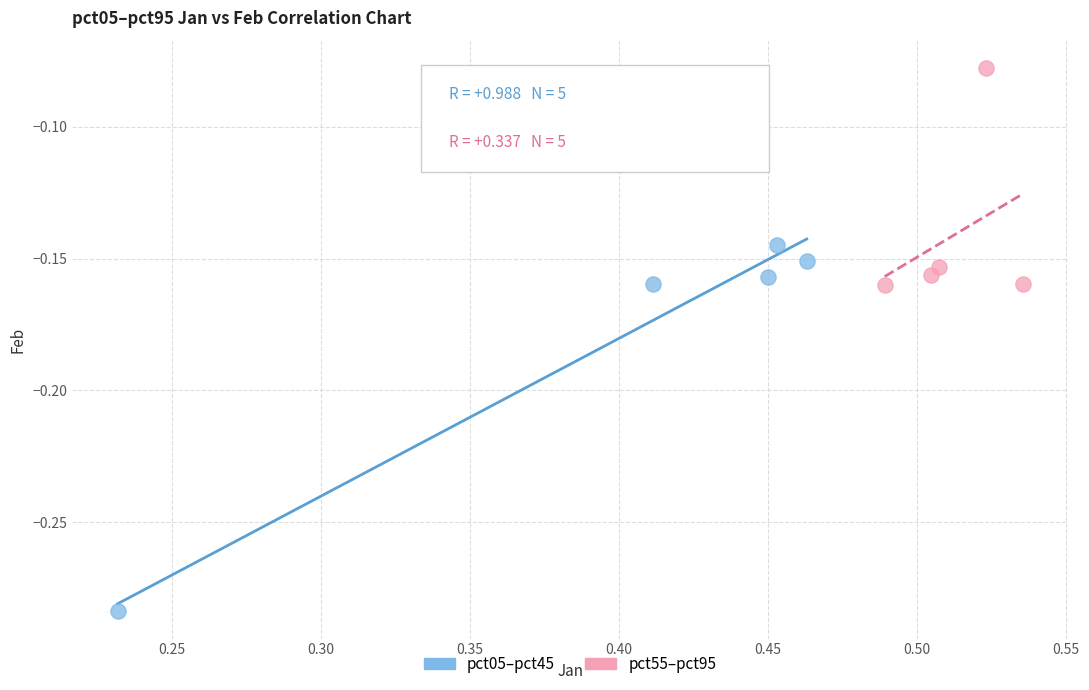

Which series contains the lowest Y value?

pct05–pct45